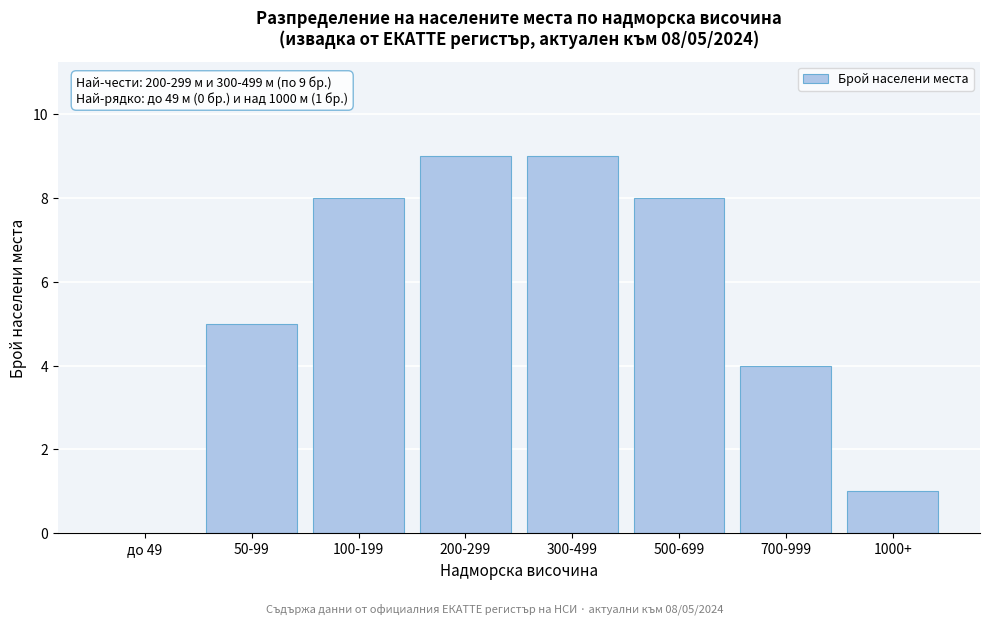

Reading right to left, what are all the values shown in this chart?

1000+=1	700-999=4	500-699=8	300-499=9	200-299=9	100-199=8	50-99=5	до 49=0